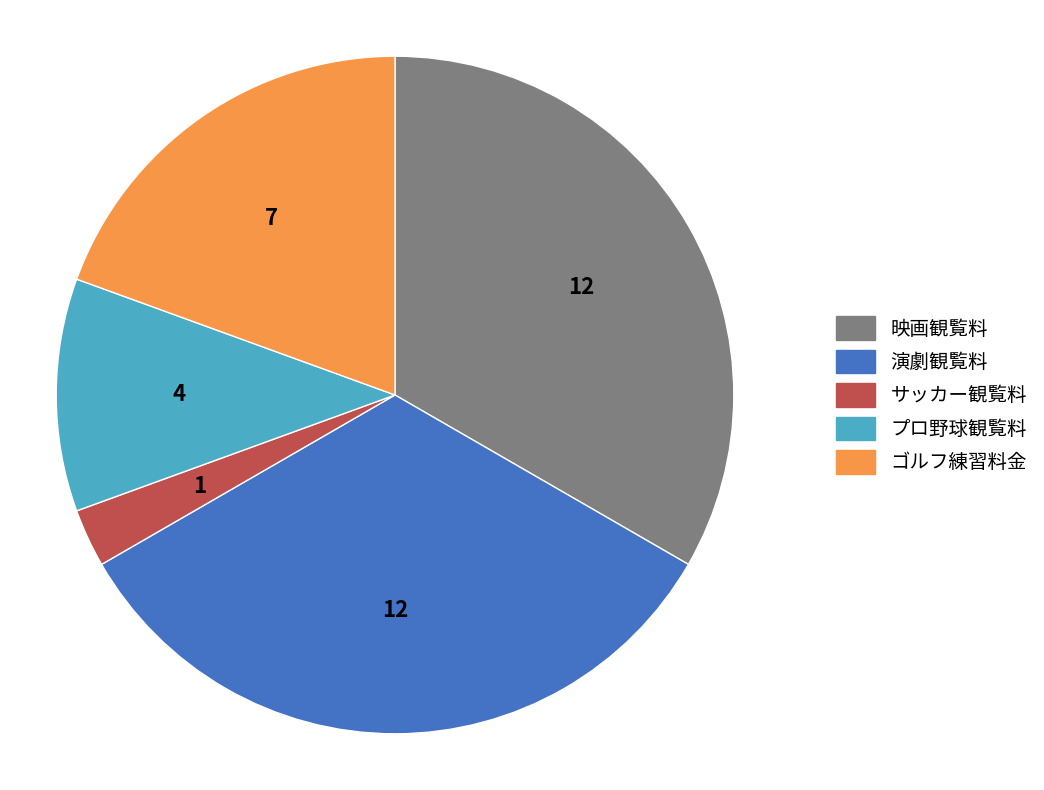

Is it true that ゴルフ練習料金 is 31% of the pie?

False